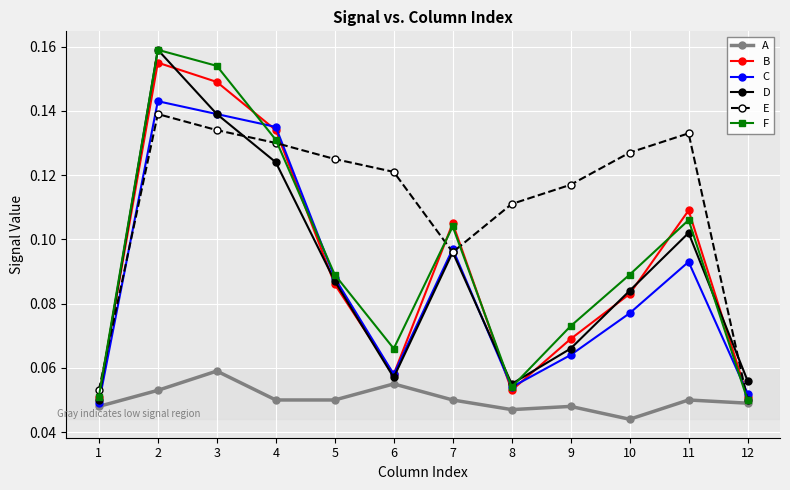

The value of D at 1 is 0.0. True or false?

False